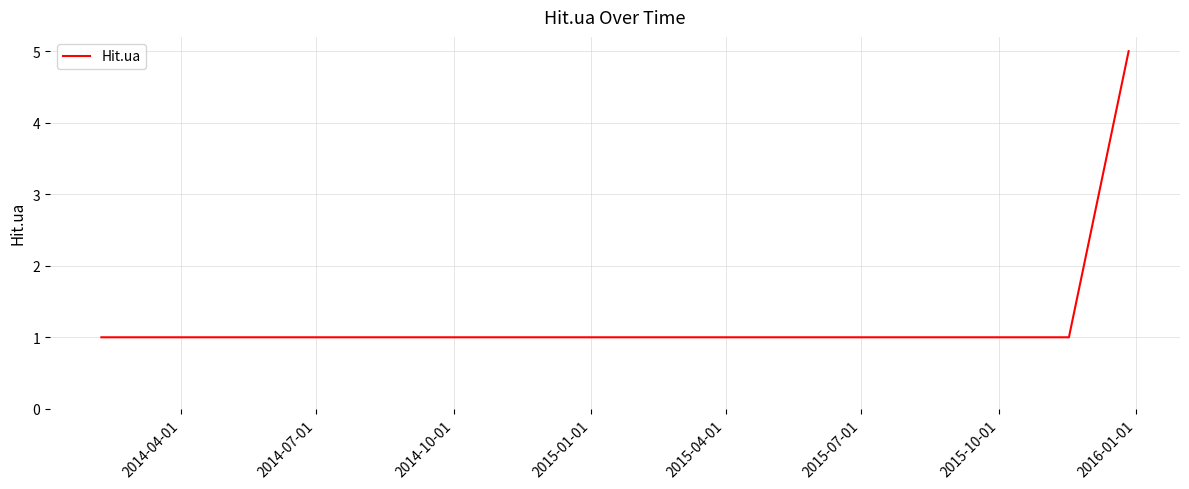

What is the difference between the maximum and minimum values?

4